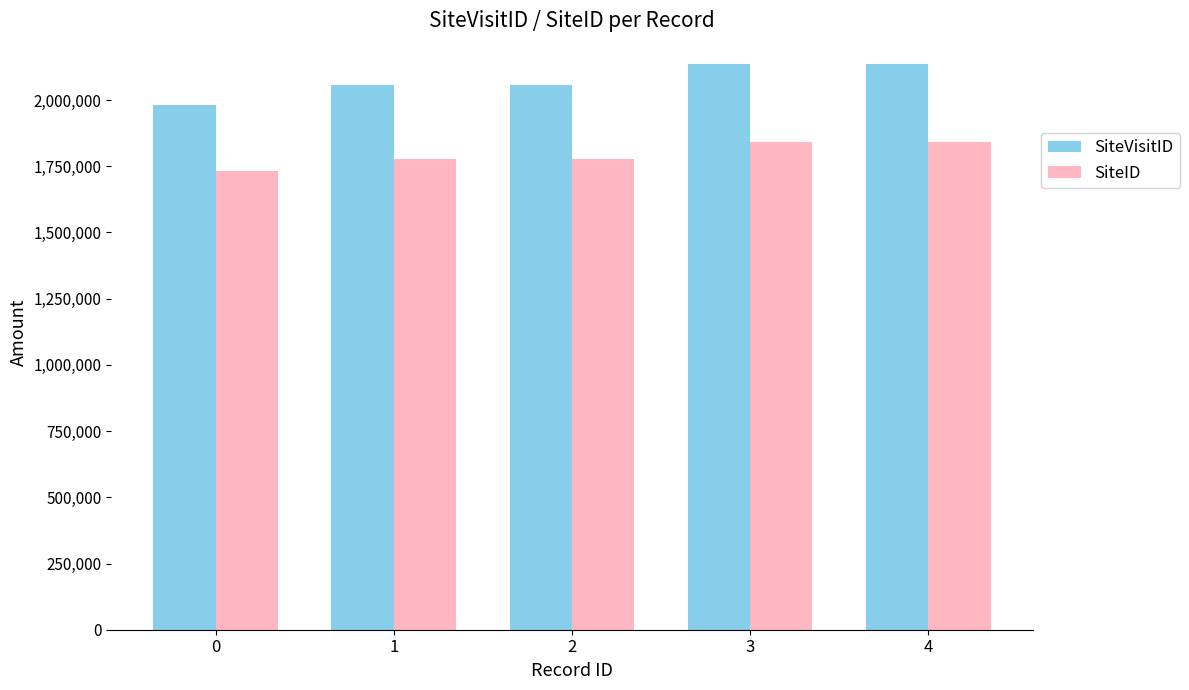

Is the value of SiteID at 4 greater than the value of SiteVisitID at 0?

No